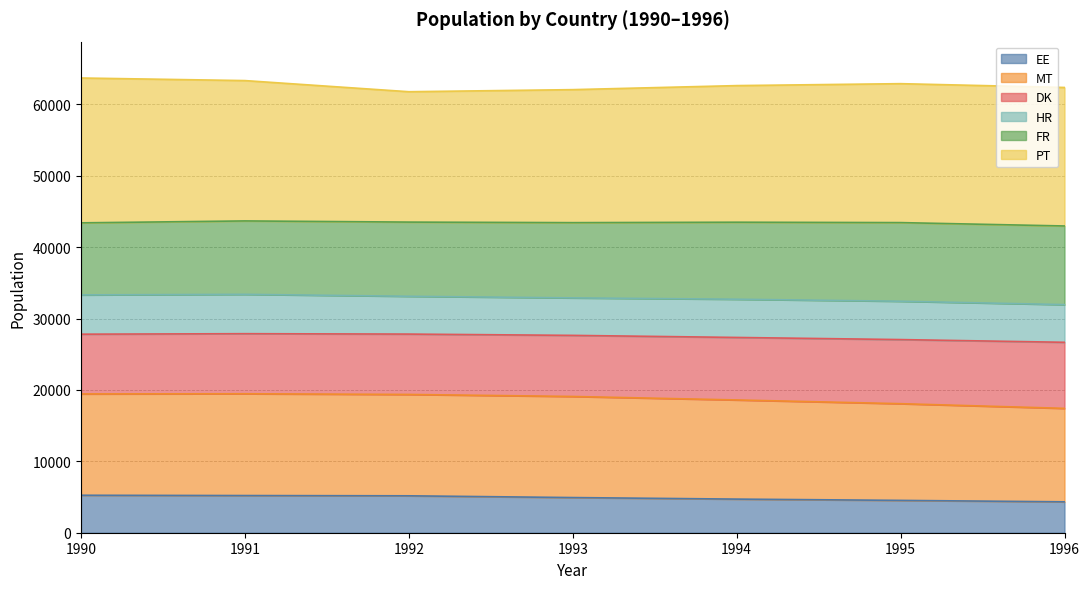

What is the sum of the EE values at 1995 and 1994?

9240